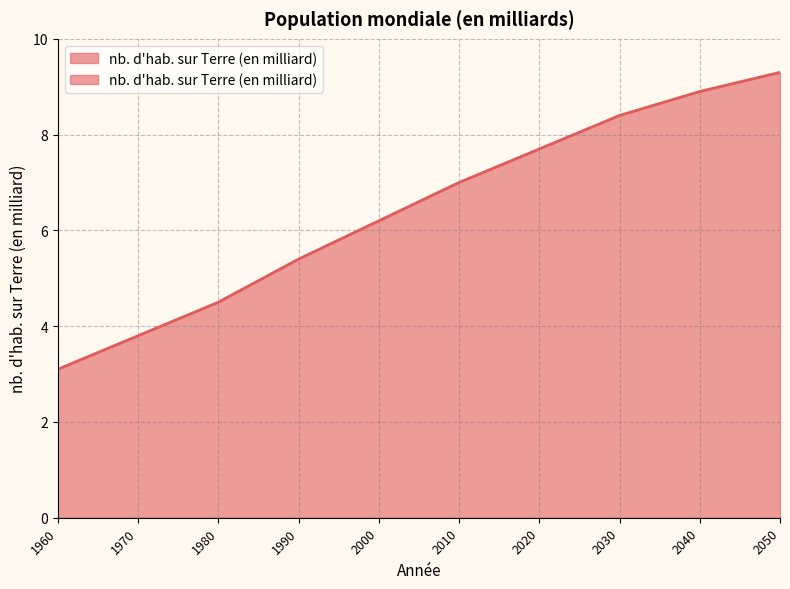

The chart shows a value of 2.2 at 2040. True or false?

False